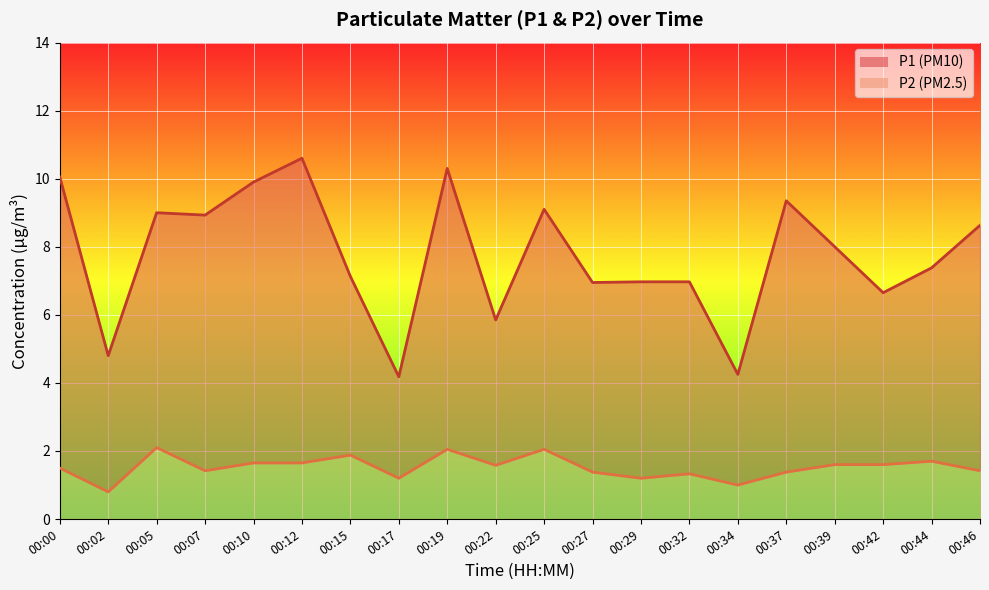

Reading left to right, list all the values displayed in this chart.

P1: 00:00=10.1	00:02=4.8	00:05=9.0	00:07=8.9	00:10=9.9	00:12=10.6	00:15=7.1	00:17=4.2	00:19=10.3	00:22=5.8	00:25=9.1	00:27=7.0	00:29=7.0	00:32=7.0	00:34=4.2	00:37=9.3	00:39=8.0	00:42=6.7	00:44=7.4	00:46=8.6
P2: 00:00=1.5	00:02=0.8	00:05=2.1	00:07=1.4	00:10=1.6	00:12=1.6	00:15=1.9	00:17=1.2	00:19=2.0	00:22=1.6	00:25=2.0	00:27=1.4	00:29=1.2	00:32=1.3	00:34=1.0	00:37=1.4	00:39=1.6	00:42=1.6	00:44=1.7	00:46=1.4